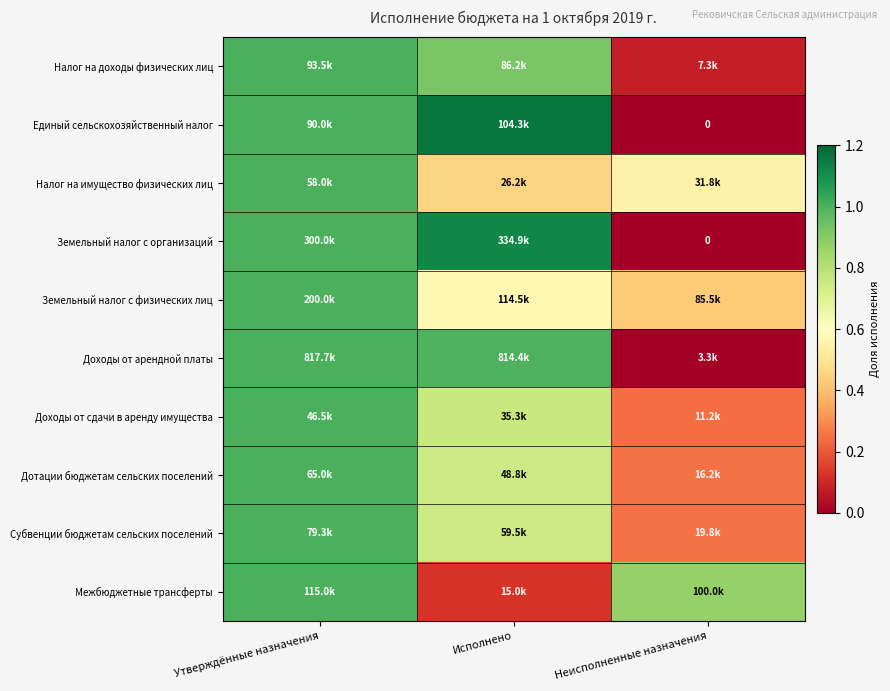

What is the maximum value shown in the chart?

1.2